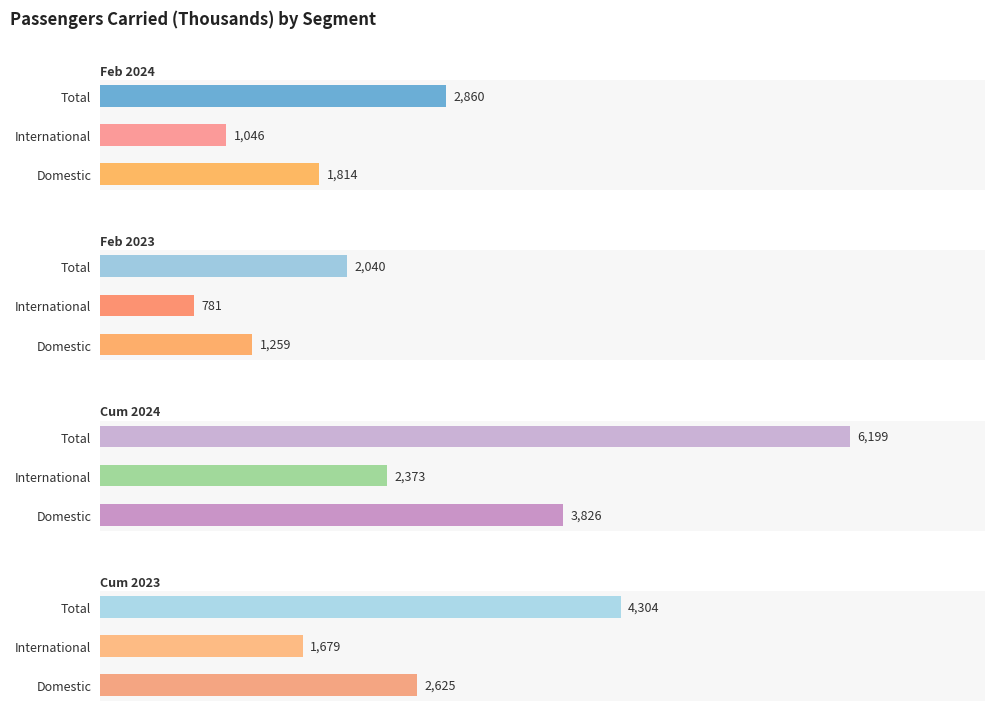

Rank the categories by Feb 2024 value from highest to lowest.

0, 2000, 1000